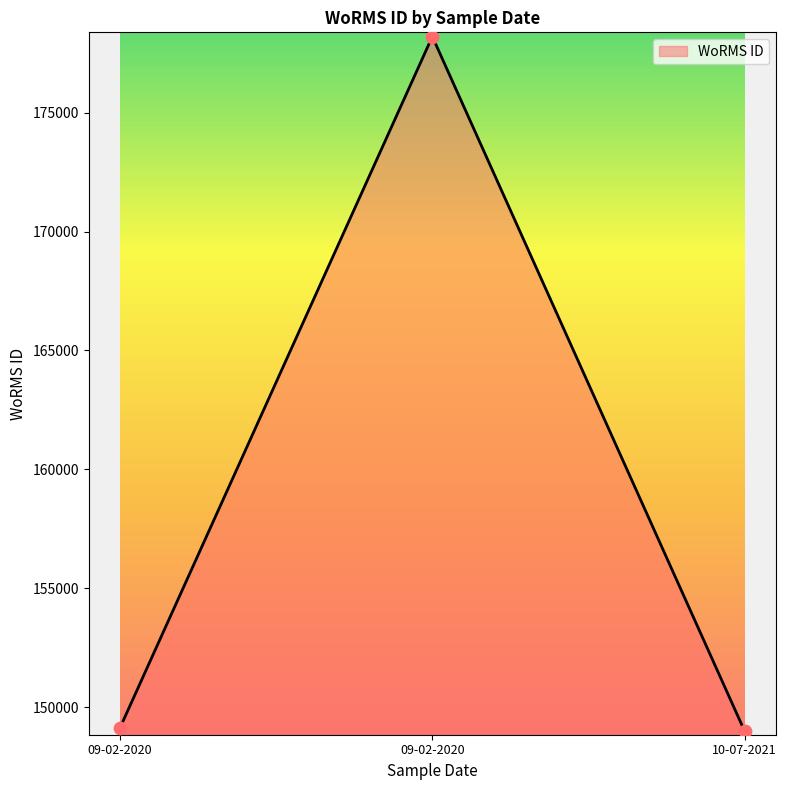

Is this an area chart (filled region under the line)?

Yes